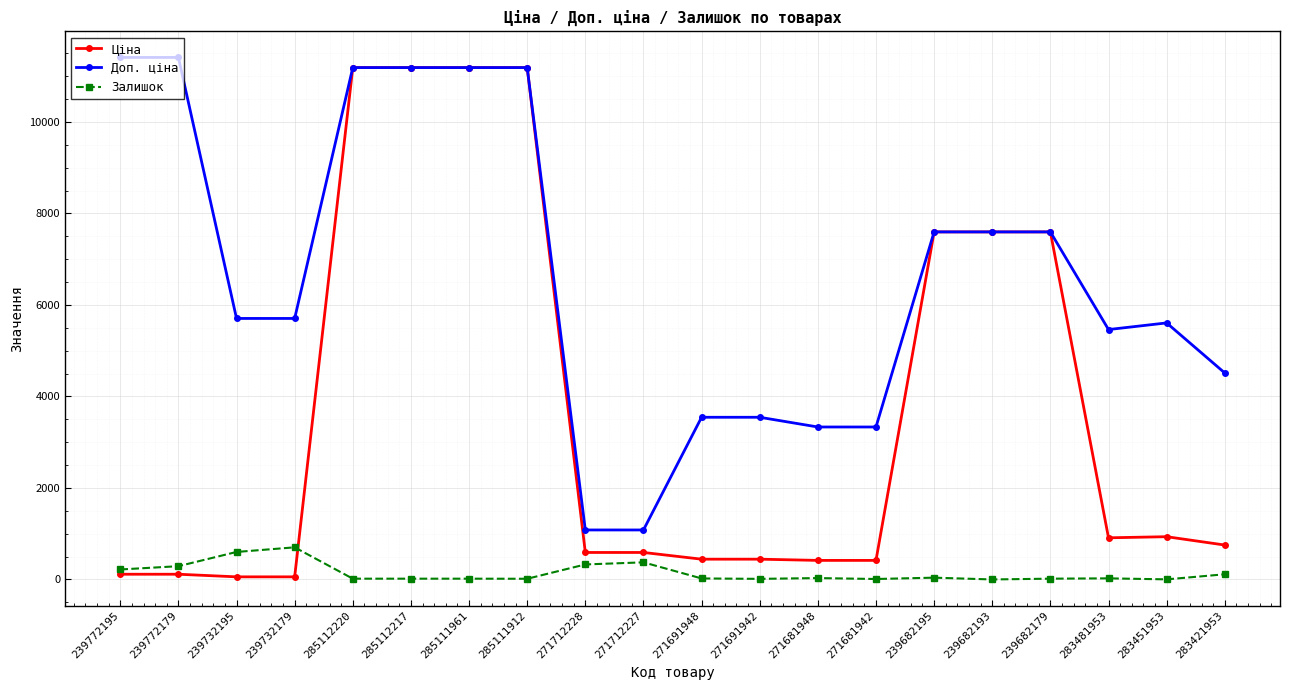

Where do Ціна and Залишок first cross each other?

239732179 and 285112220